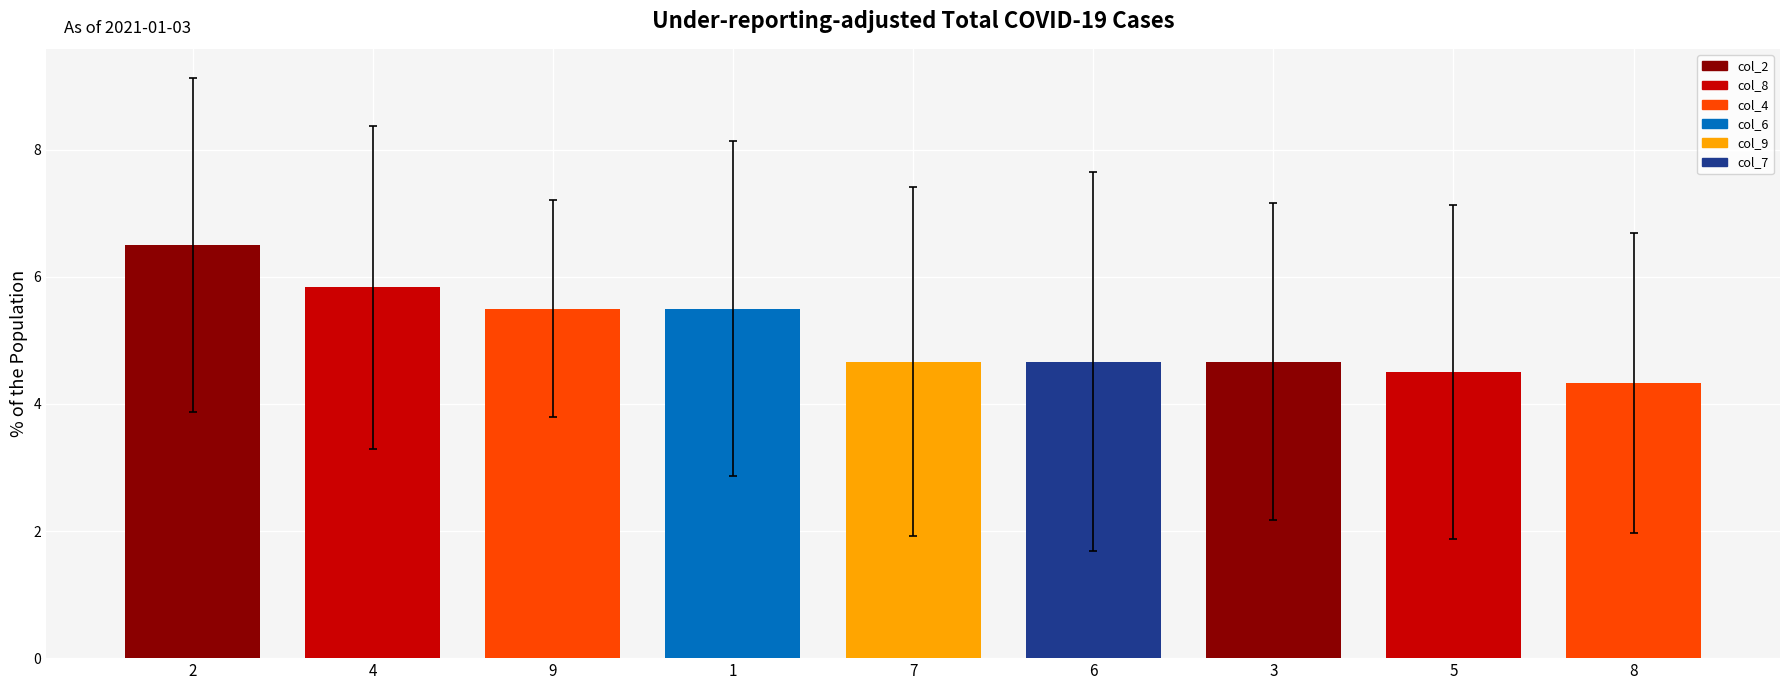

Does the chart contain any negative values?

No